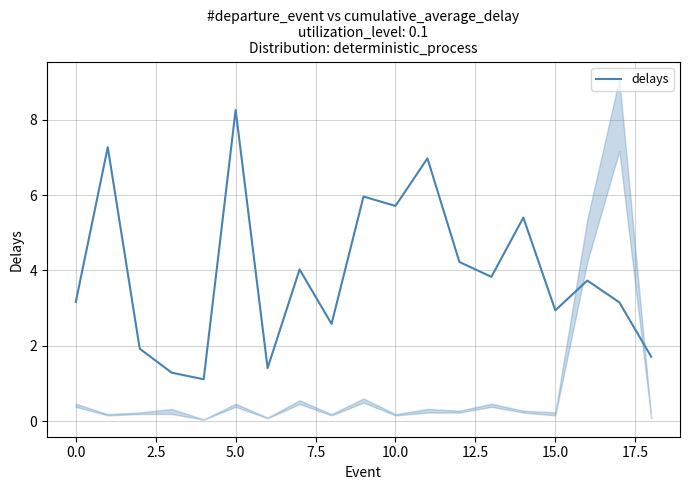

Count the number of categories in the chart.

19